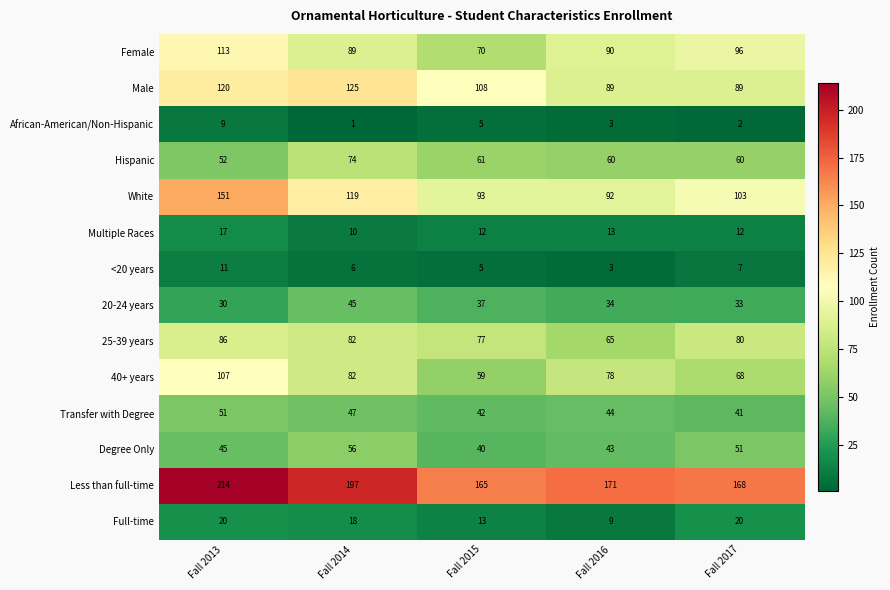

What is the sum of all <20 years values?

32